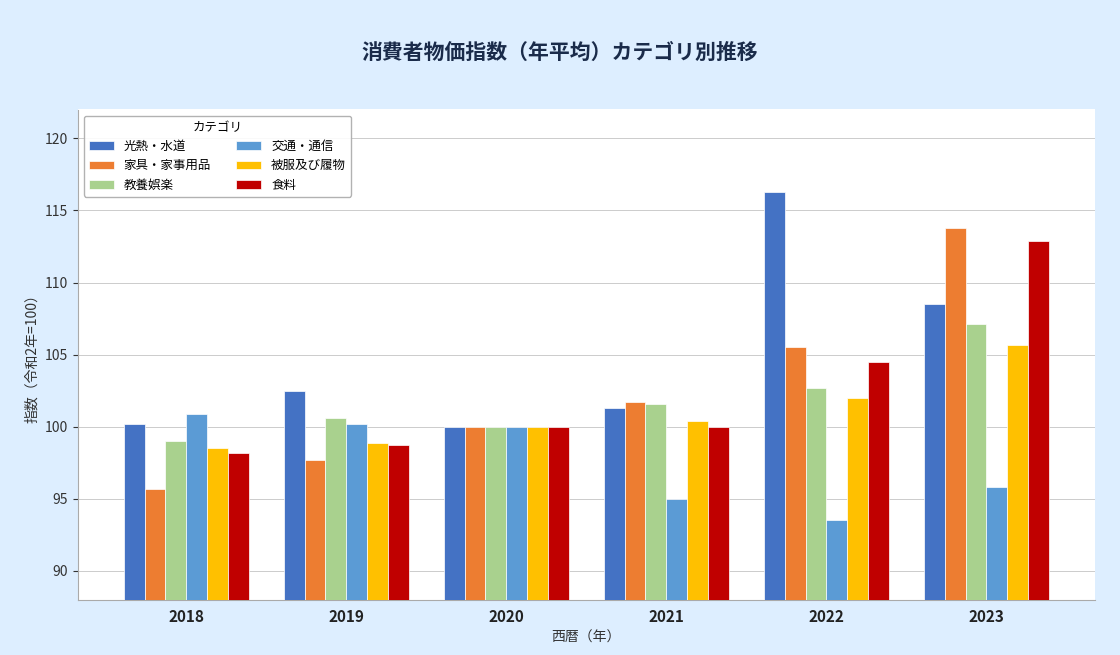

Which category has the lowest value in the 被服及び履物 series?

2018